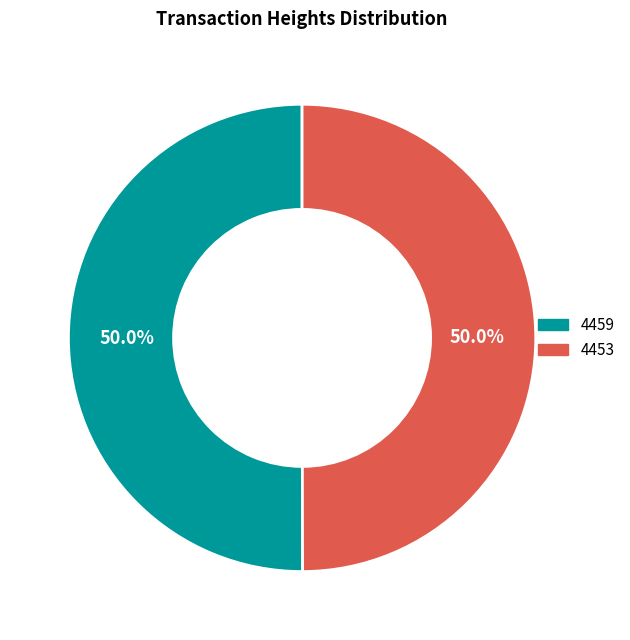

Approximately how many times larger is the value at 4453 compared to 4459?

1.0